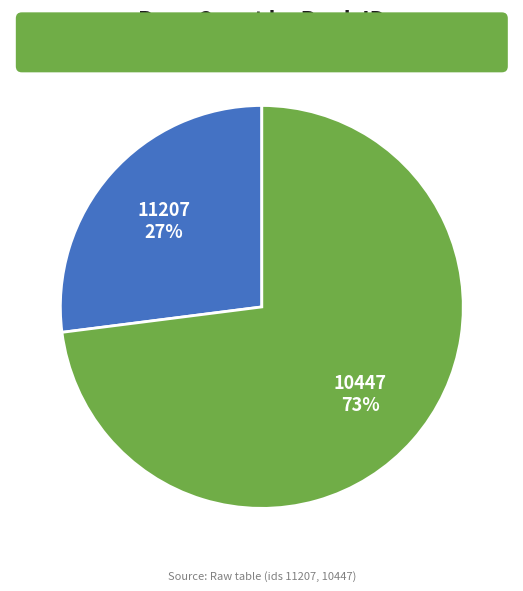

Does any single category account for the majority?

Yes